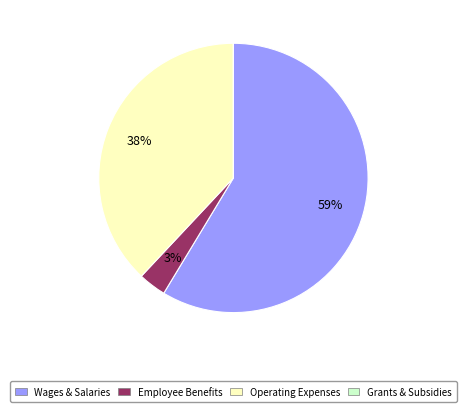

What percentage is the Employee Benefits slice, to the nearest percent?

3%